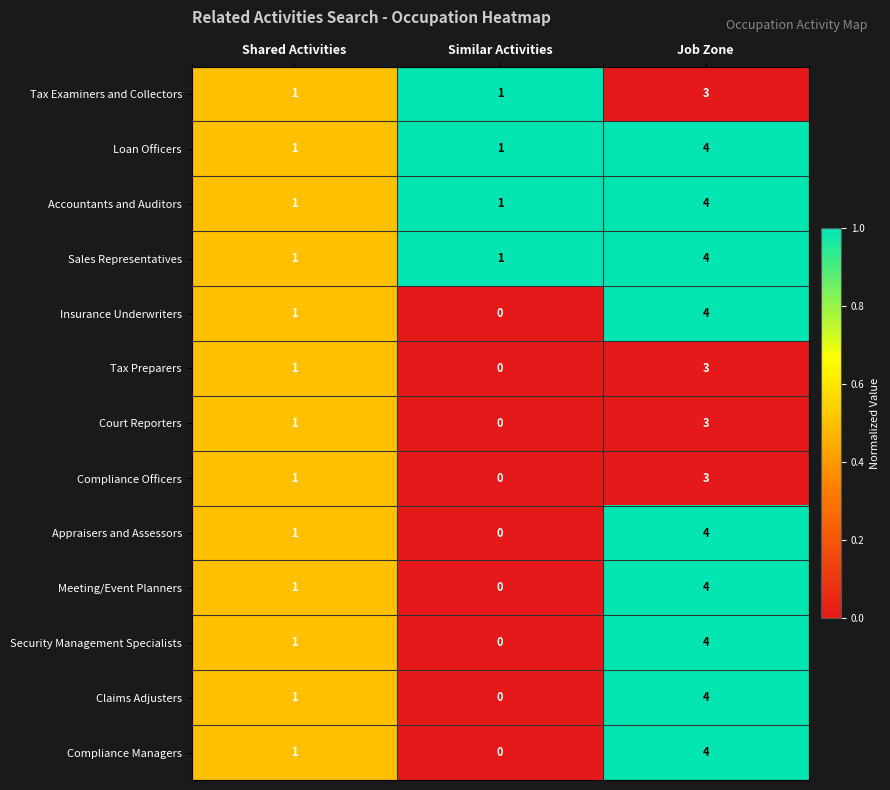

How many data points in Insurance Underwriters are less than 1?

1